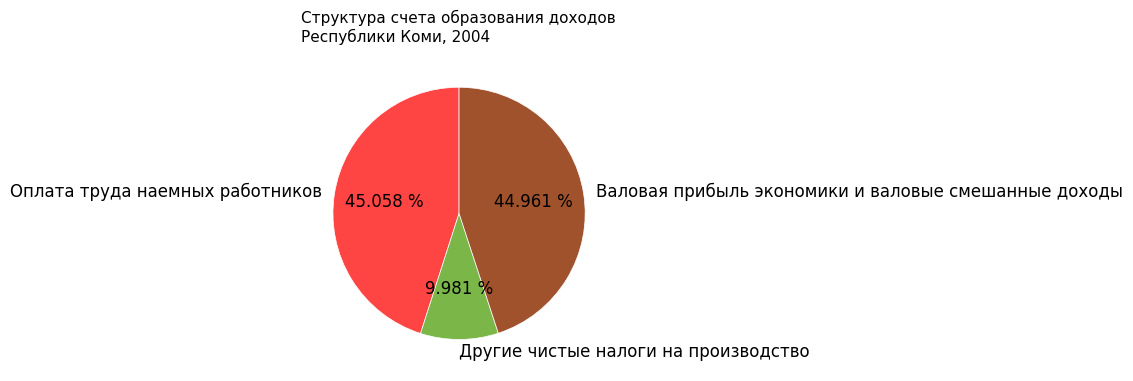

What is the smallest slice in the pie chart?

Другие чистые налоги на производство